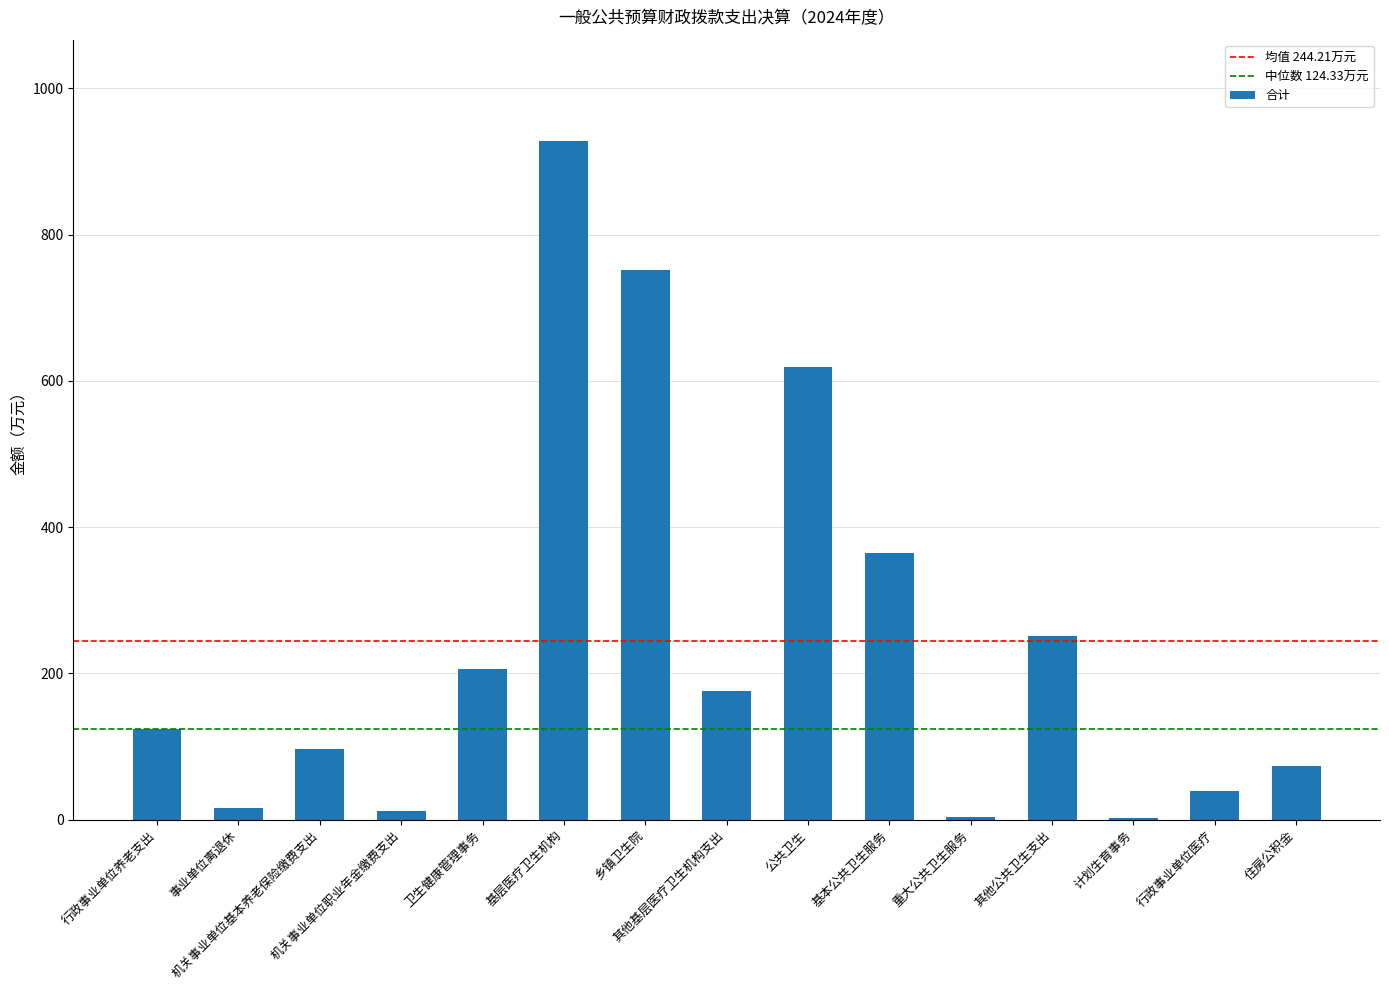

At which label does the data first exceed 124?

行政事业单位养老支出